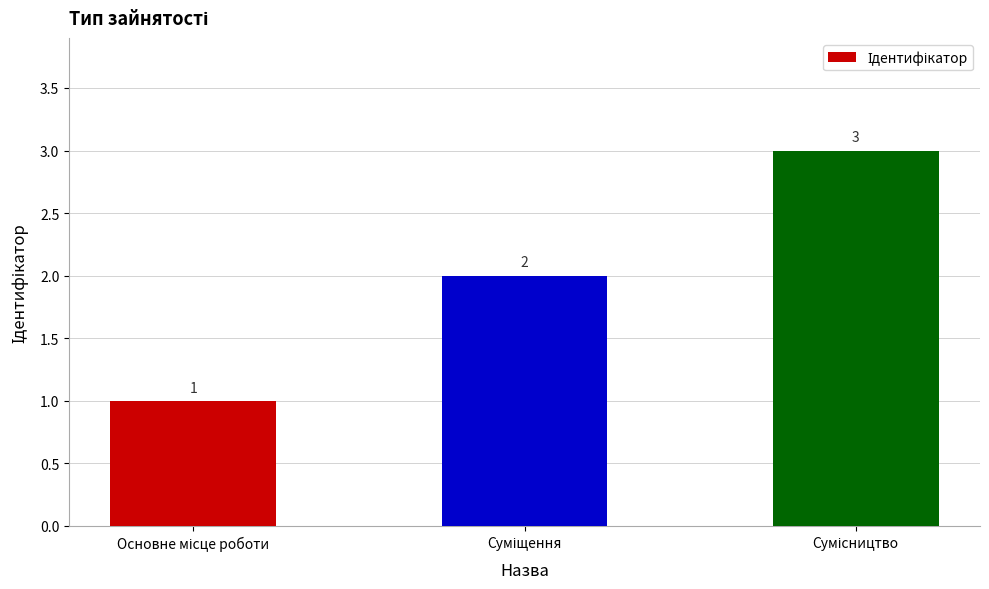

What is the minimum value shown in the chart?

1